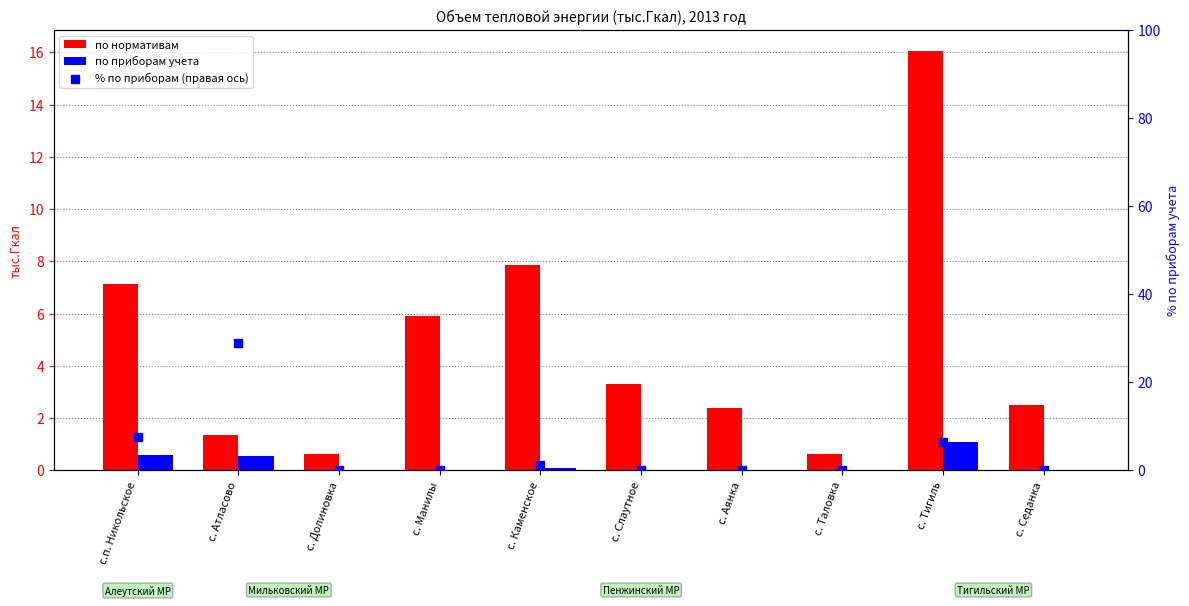

At which category is the sum across all series the highest?

с. Атласово